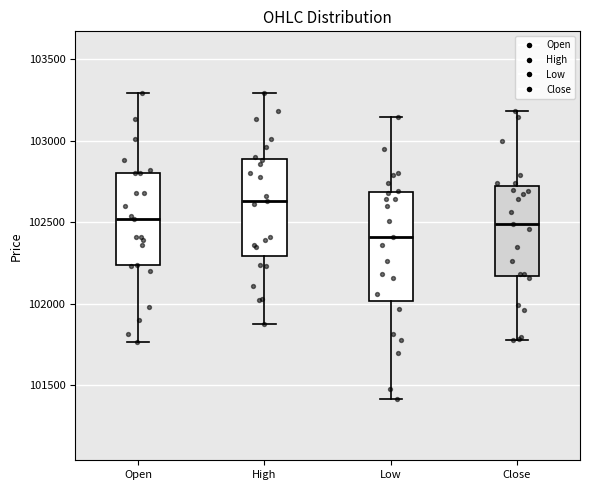

Reading left to right, transcribe this box plot: for each box, give where its median line is, the range the box spans, and where its two whiskers end, as read against the y-axis. The values are not printed on the chart, so give them approximately, as read against the axis.

Open: median 102500, box 102250 to 102800, whiskers 101750 to 103300
High: median 102650, box 102300 to 102900, whiskers 101900 to 103300
Low: median 102400, box 102000 to 102700, whiskers 101400 to 103150
Close: median 102500, box 102150 to 102700, whiskers 101800 to 103200